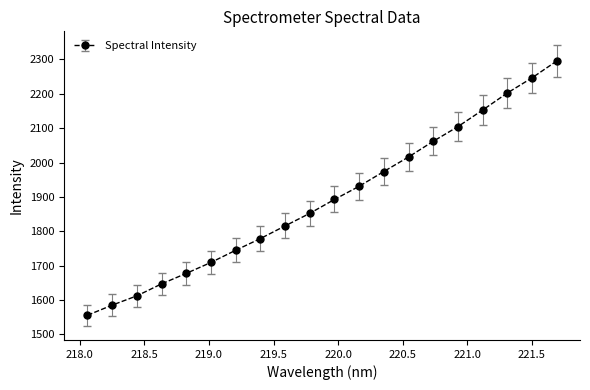

What is the minimum value shown in the chart?

1555.7